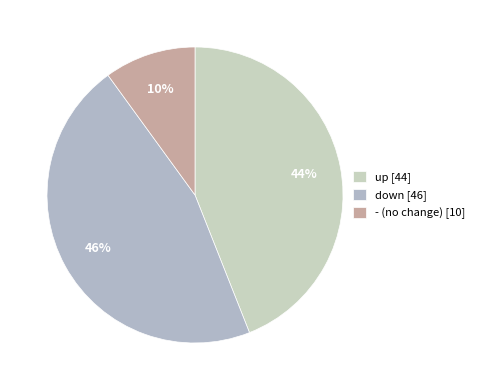

Is there a majority slice in this chart?

No